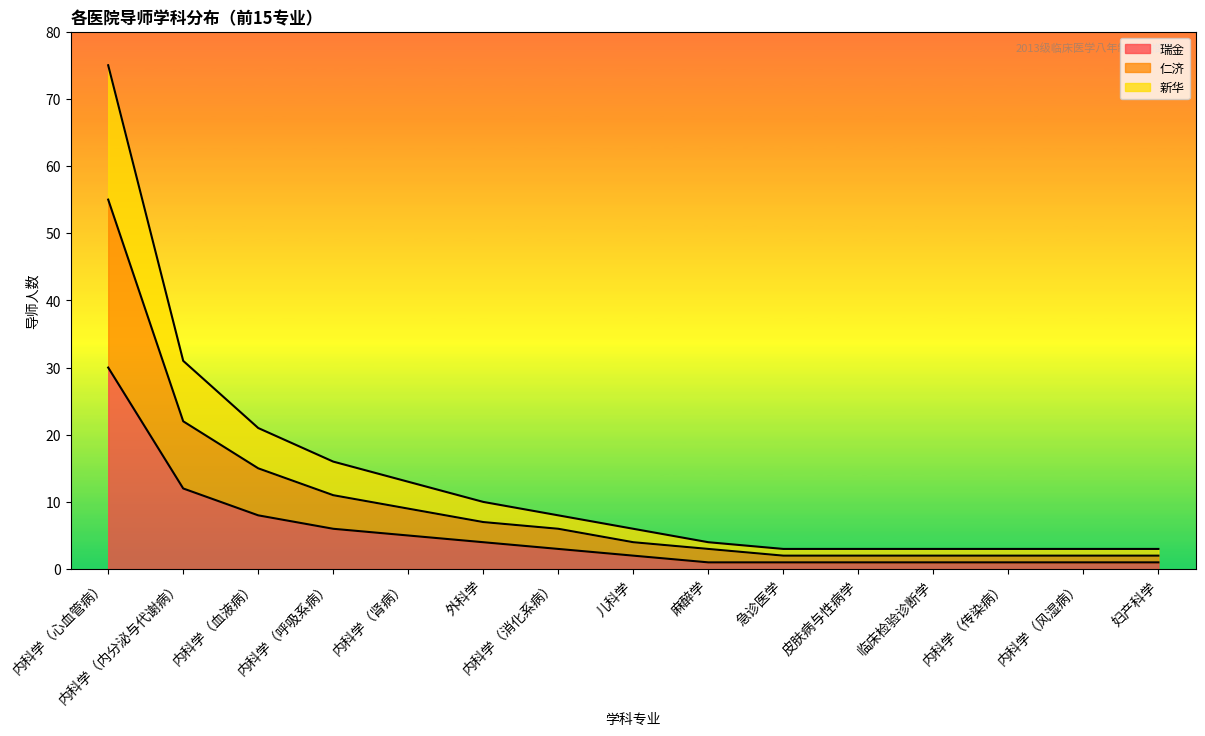

What position from the right is 内科学（传染病）?

3